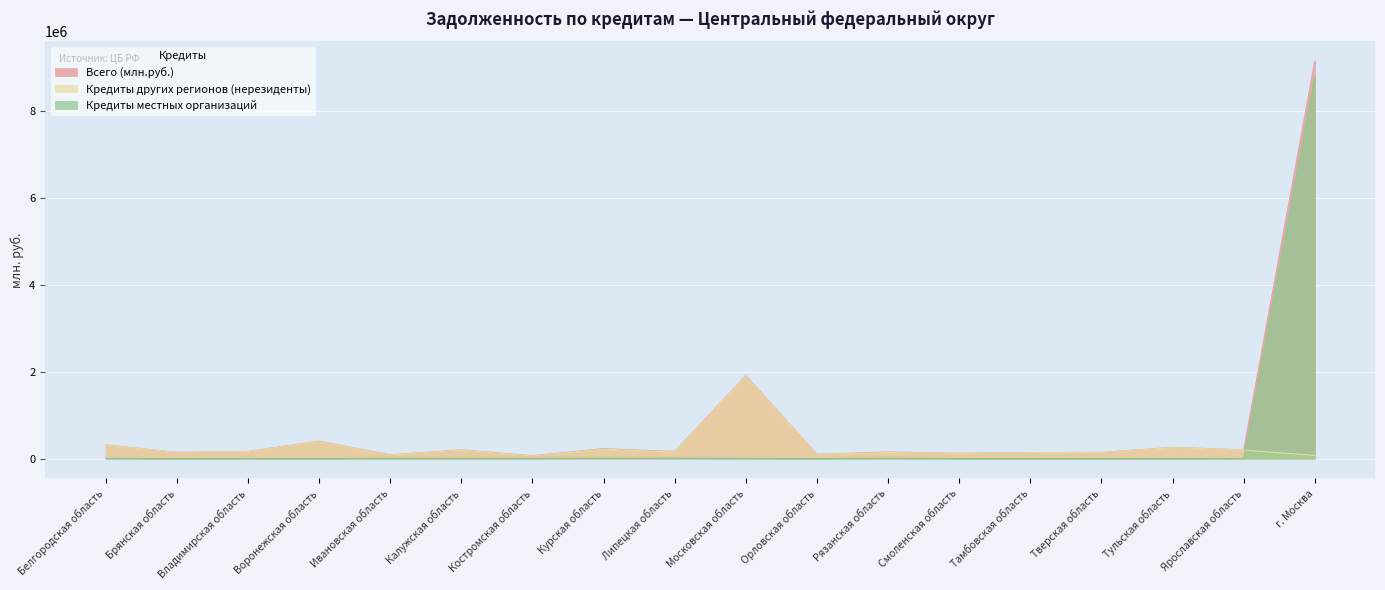

Which category has the lowest value across all series?

Брянская область